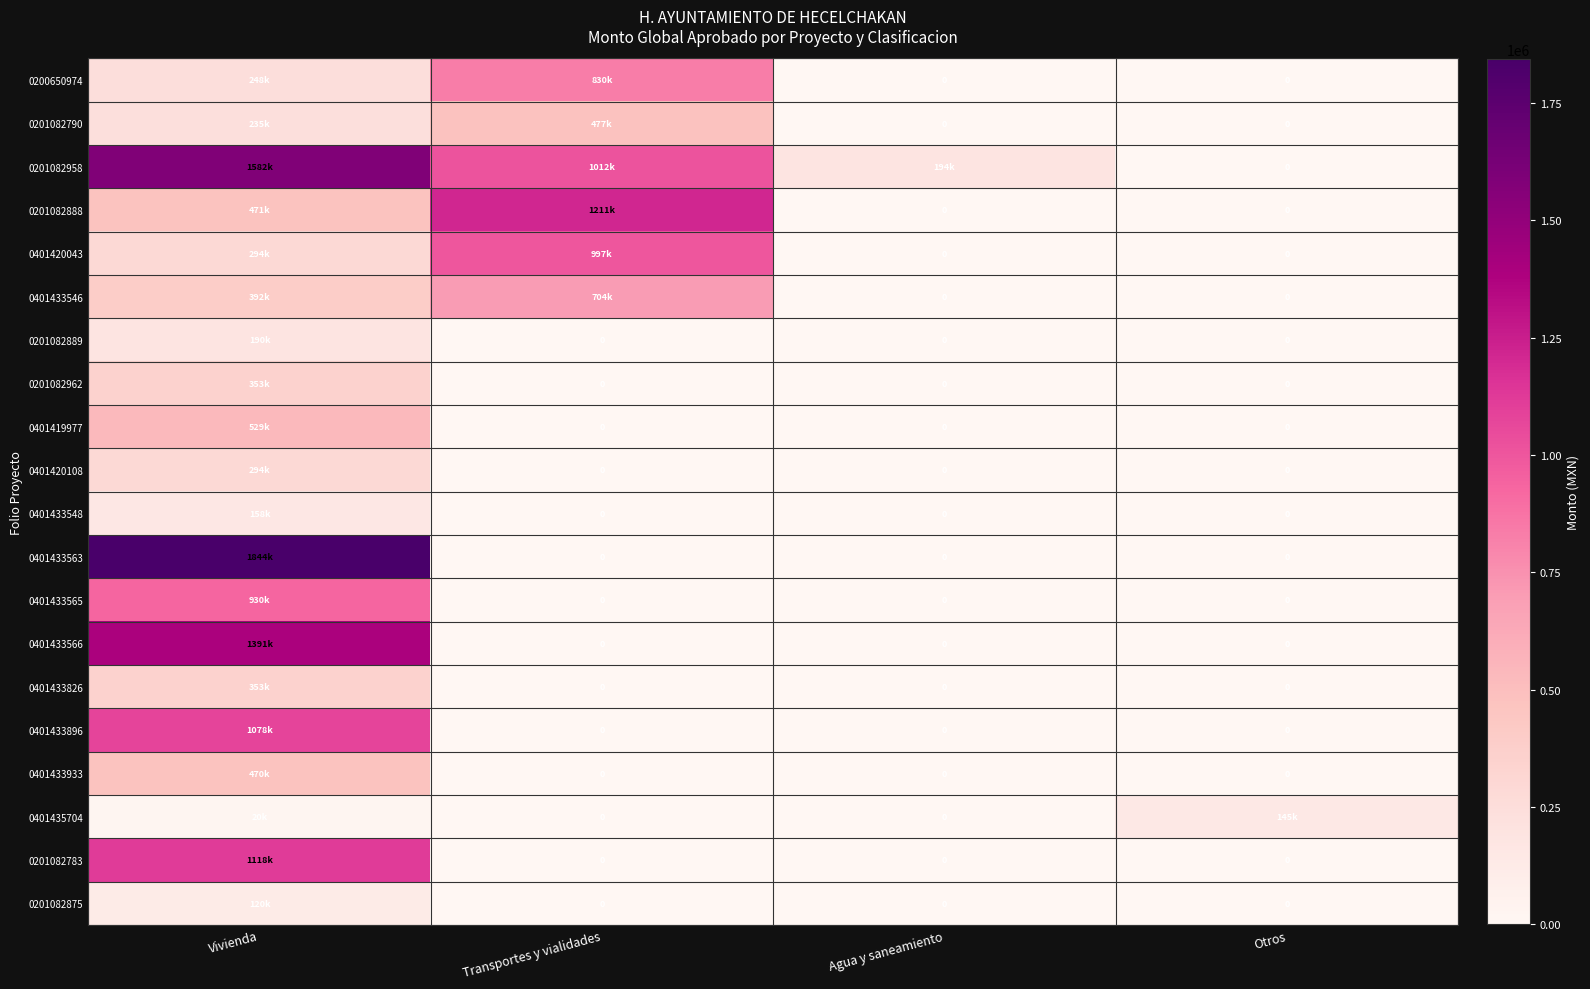

What is the sum of all 0401433566 values?

1391307.5